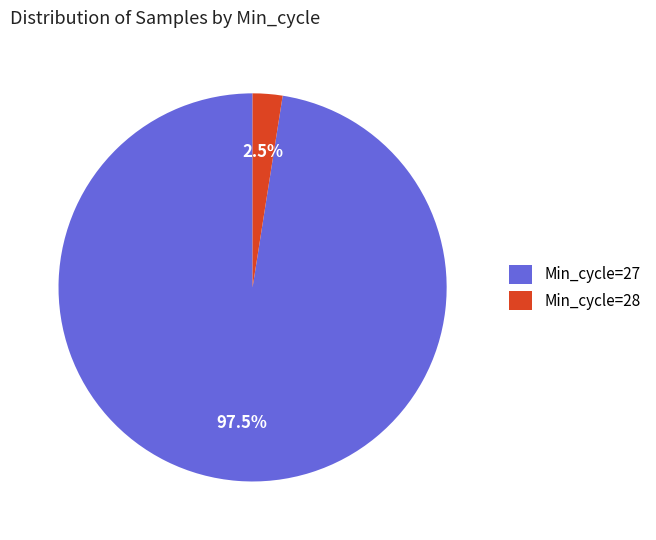

Which slice is the smallest?

Min_cycle=28